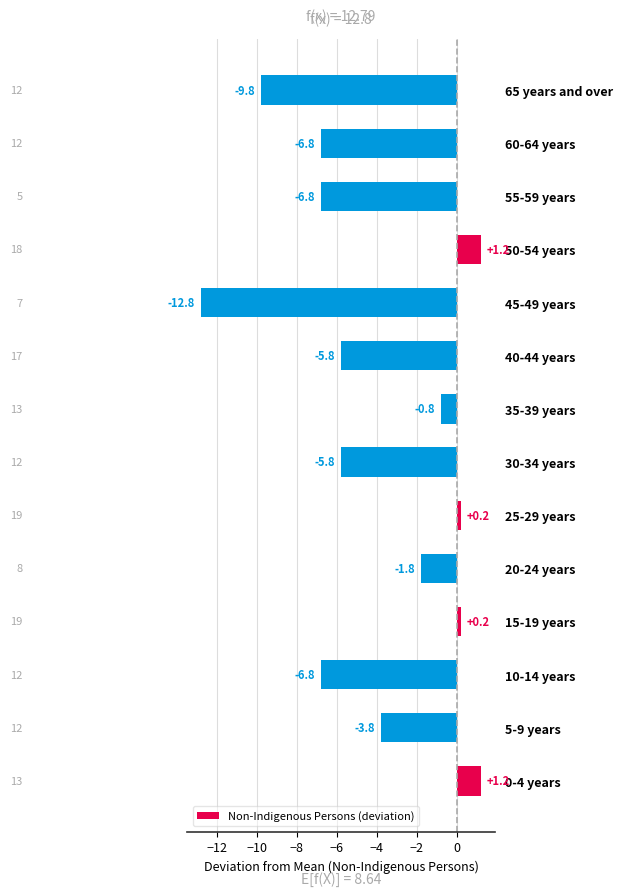

The chart shows a value of 0.7 at 0-4 years. True or false?

False